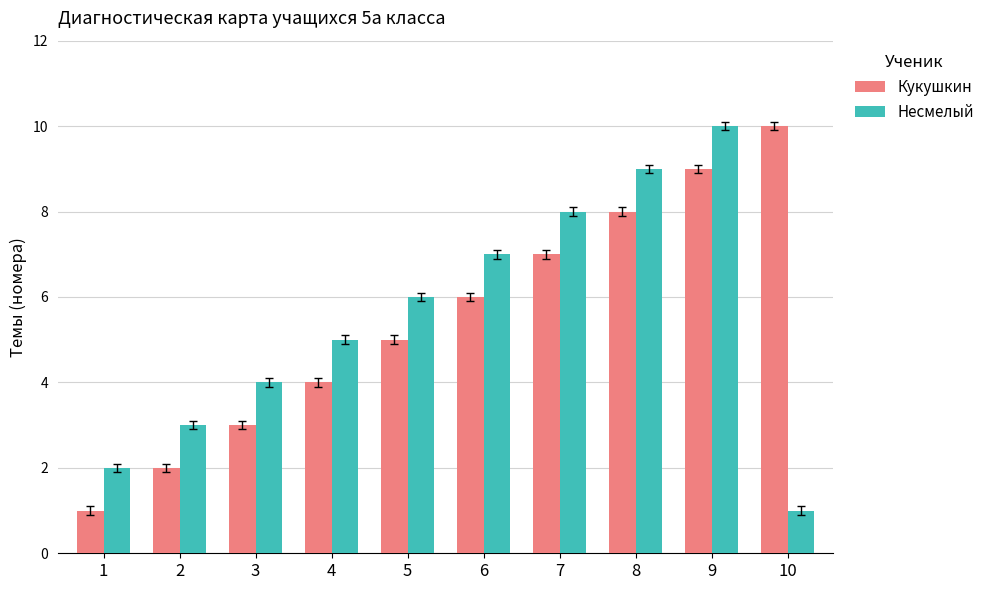

What is the sum of all Несмелый values?

55